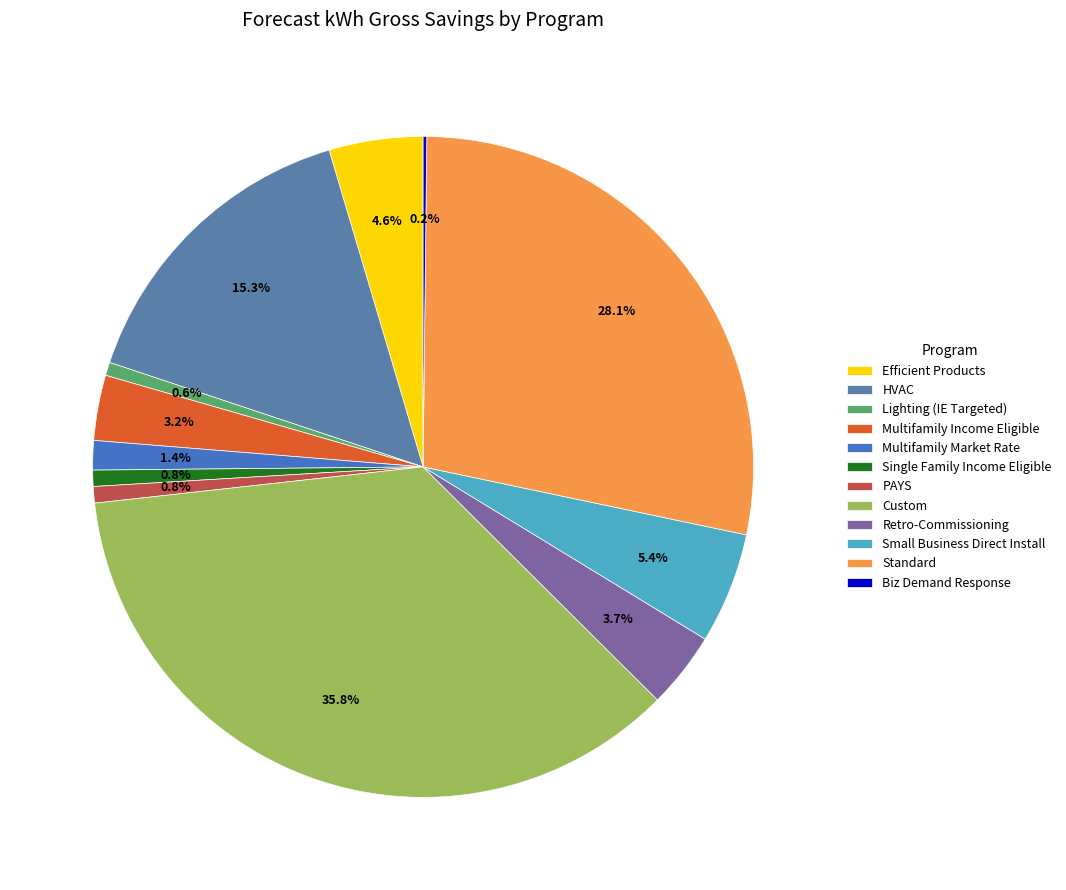

What is the largest slice in the pie chart?

Custom